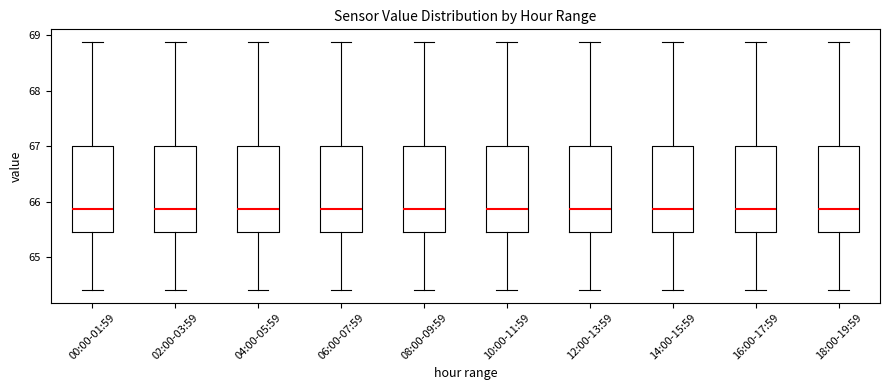

Where is the lower edge of the box for 06:00-07:59 on the y-axis? The values are not printed on the chart, so give them approximately, as read against the axis.

65.5